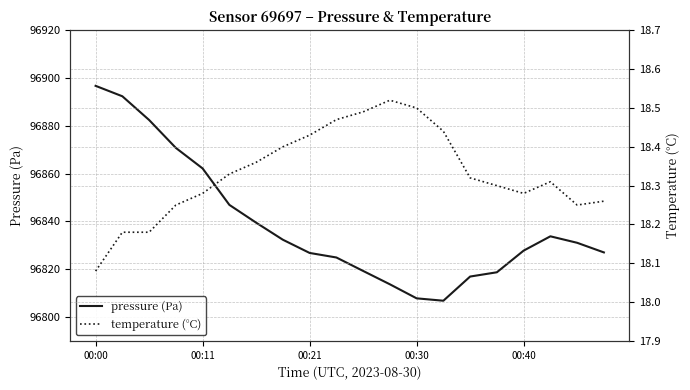

The value of pressure (Pa) at 00:11 is 164770.4. True or false?

False